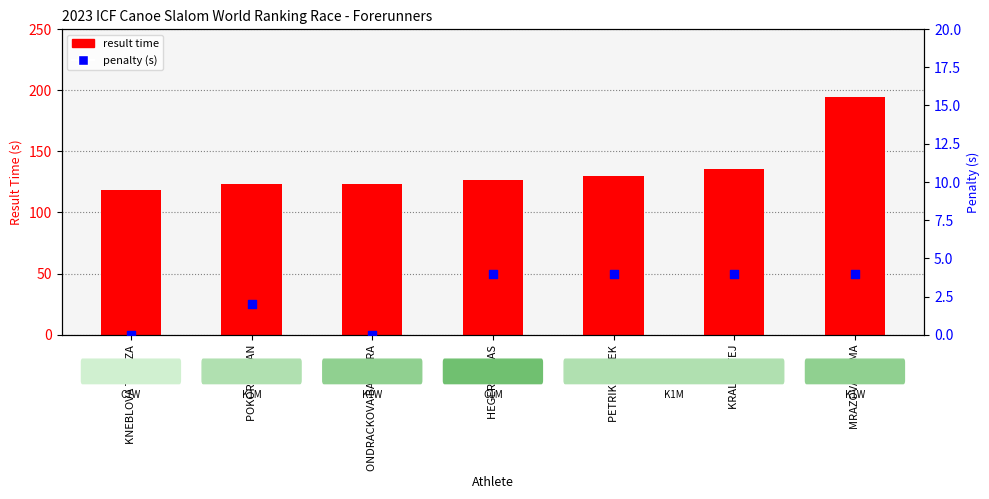

At which category is the sum across all series the highest?

MRAZOVA EMMA